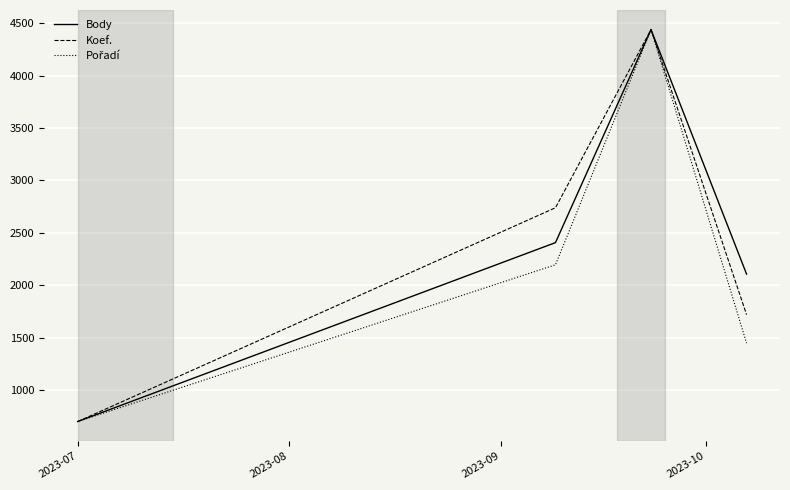

What is the maximum value shown in the chart?

4438.0